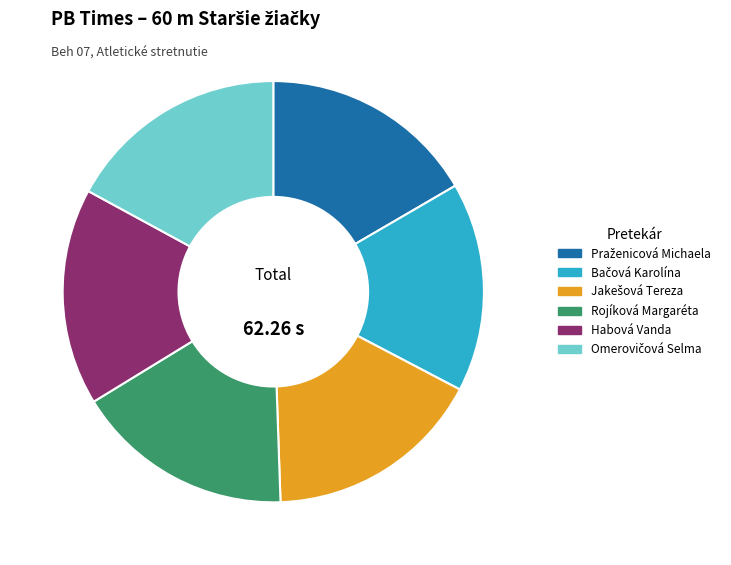

Is there any slice that represents more than half of the pie?

No